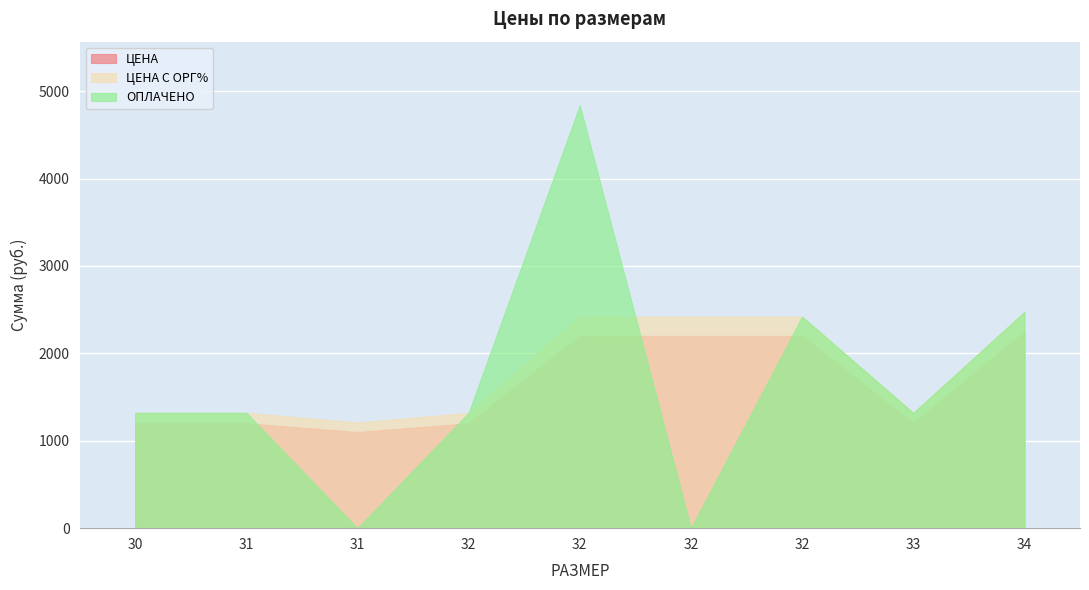

List the series in order of their peak value, highest first.

ОПЛАЧЕНО, ЦЕНА С ОРГ%, ЦЕНА